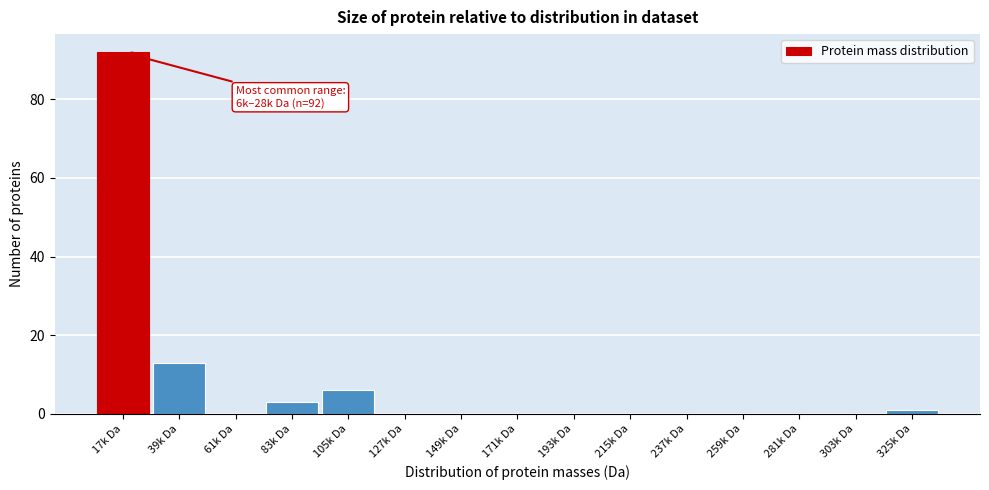

Reading left to right, extract all data points from this chart.

17k Da=92	39k Da=13	61k Da=0	83k Da=3	105k Da=6	127k Da=0	149k Da=0	171k Da=0	193k Da=0	215k Da=0	237k Da=0	259k Da=0	281k Da=0	303k Da=0	325k Da=1